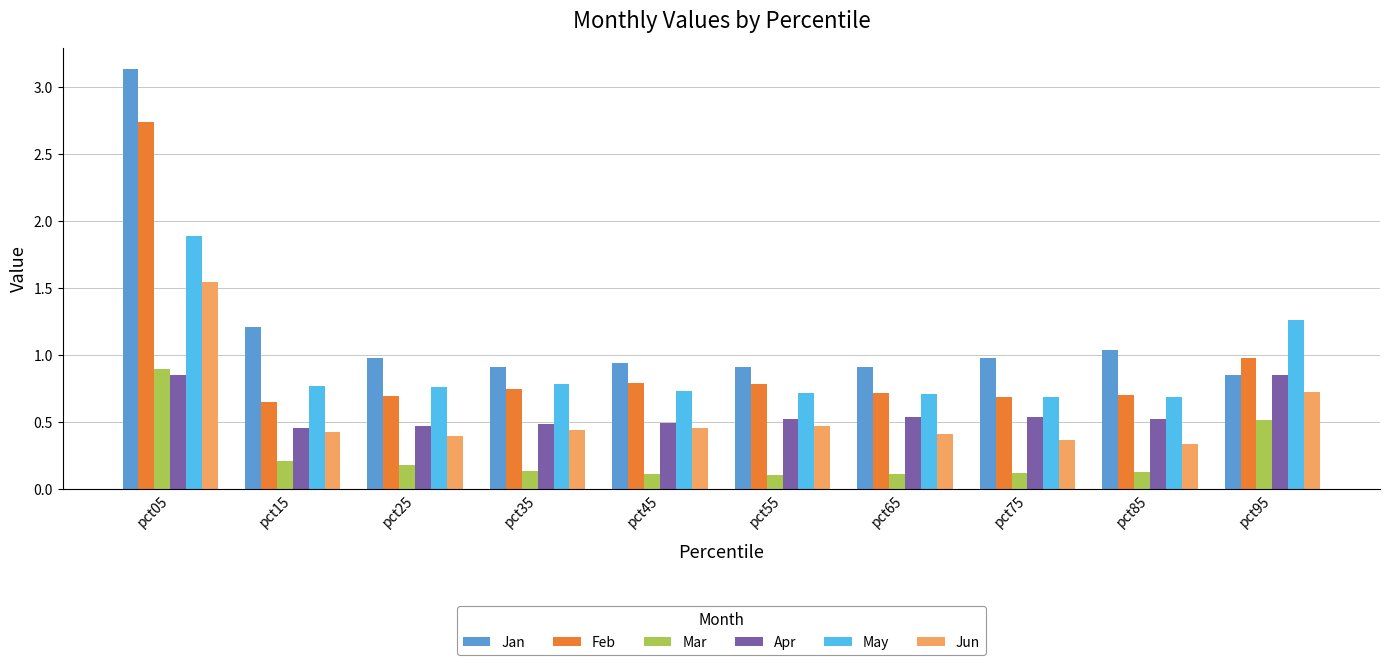

At which category is the sum across all series the highest?

pct05